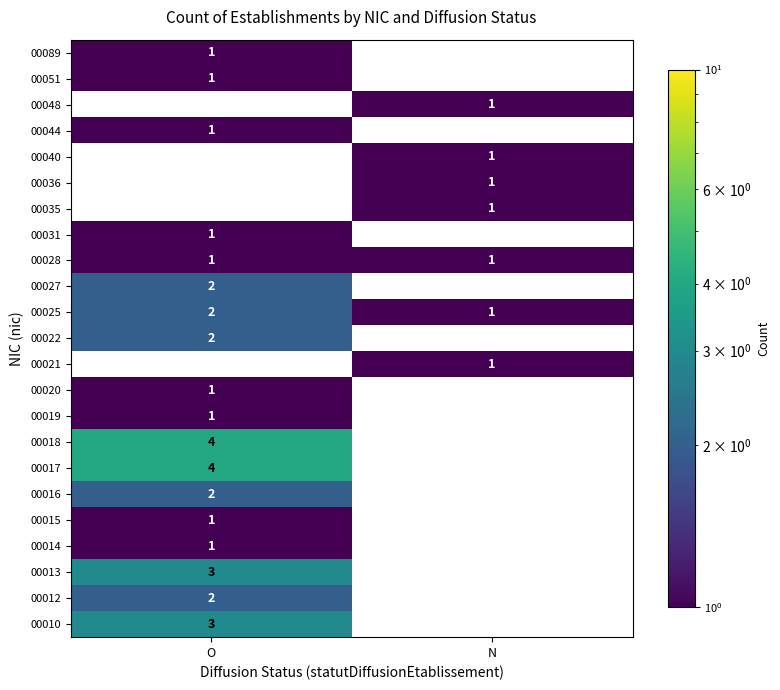

The value of 00016 at O is 3. True or false?

False